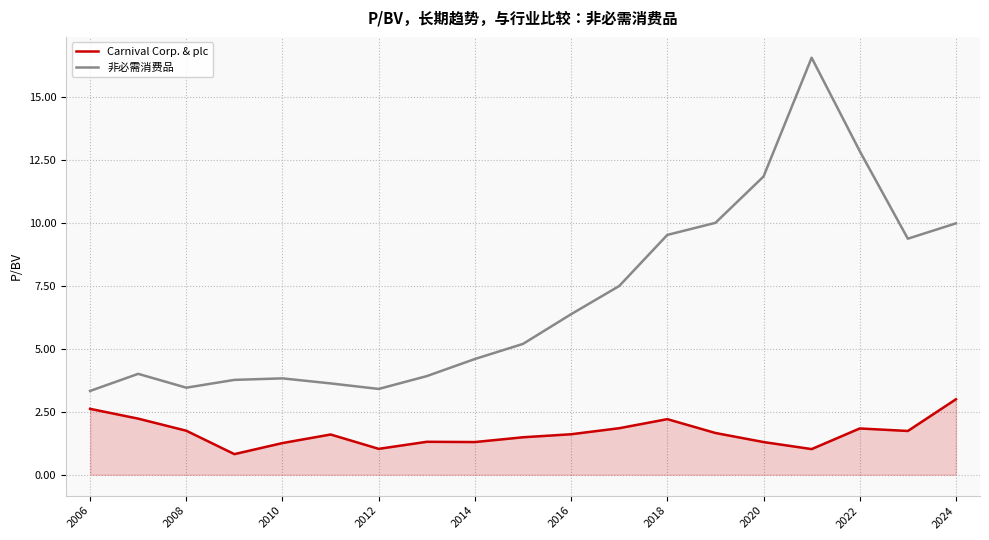

Does the chart have visible grid lines?

Yes